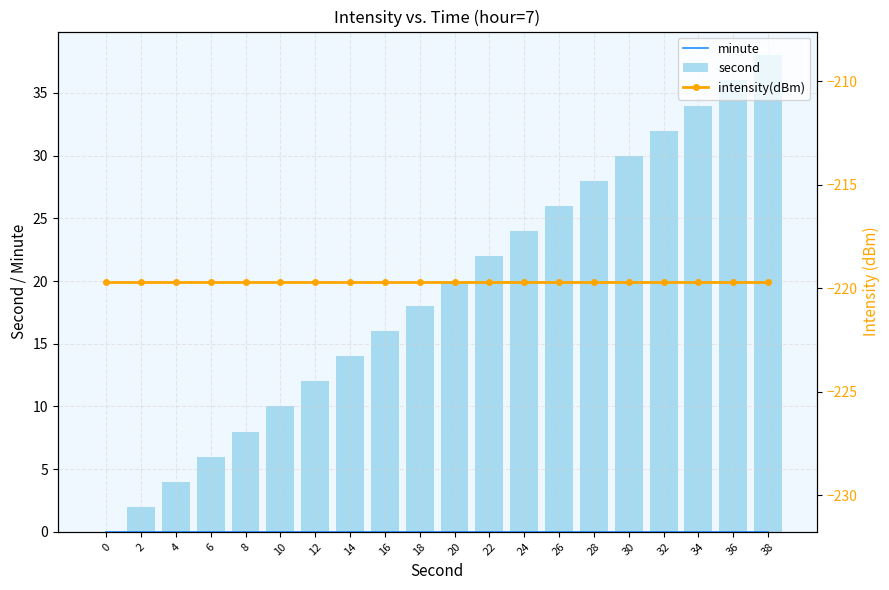

Are the bars grouped side by side (vs. stacked)?

Yes